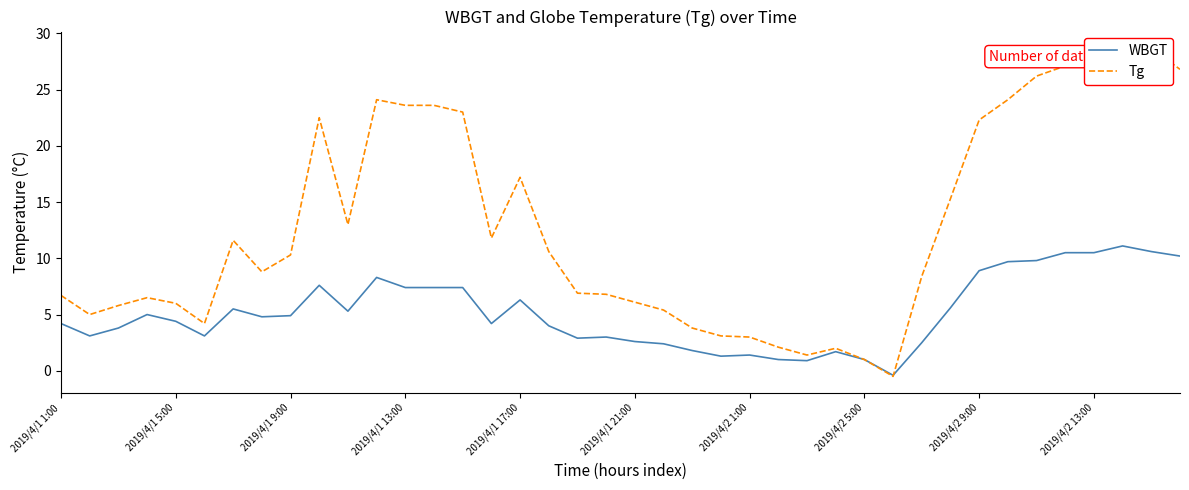

True or false: WBGT has a value of 2.4 at 2019/4/2 1:00.

False